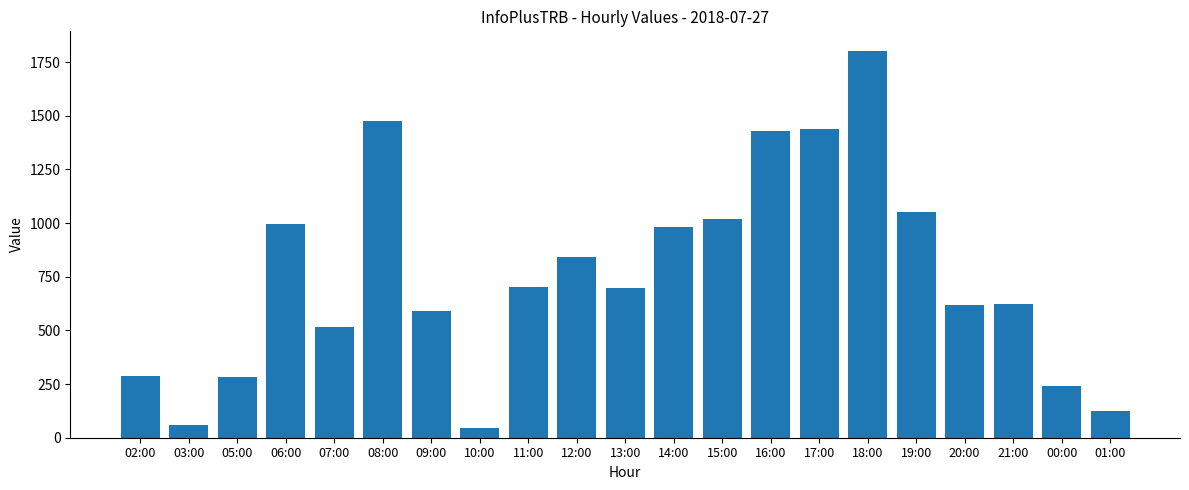

What is the label of the 20th bar from the right?

03:00